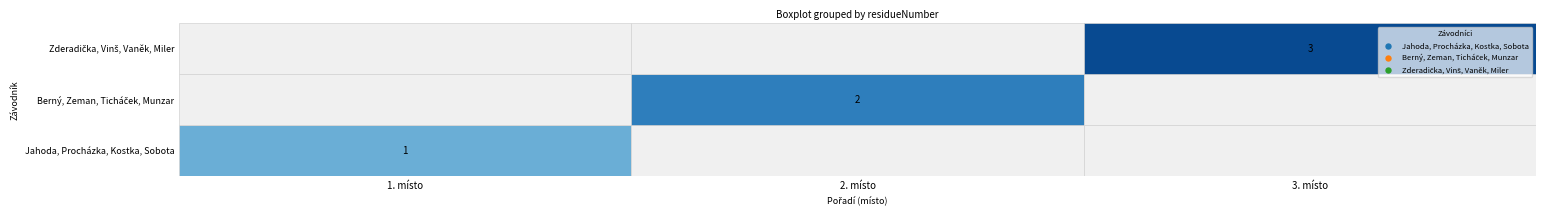

Reading right to left, what are all the values shown in this chart?

 Jahoda, Procházka, Kostka, Sobota :  Zderadička, Vinš, Vaněk, Miler =0	 Berný, Zeman, Ticháček, Munzar =0	 Jahoda, Procházka, Kostka, Sobota =1
 Berný, Zeman, Ticháček, Munzar :  Zderadička, Vinš, Vaněk, Miler =0	 Berný, Zeman, Ticháček, Munzar =2	 Jahoda, Procházka, Kostka, Sobota =0
 Zderadička, Vinš, Vaněk, Miler :  Zderadička, Vinš, Vaněk, Miler =3	 Berný, Zeman, Ticháček, Munzar =0	 Jahoda, Procházka, Kostka, Sobota =0